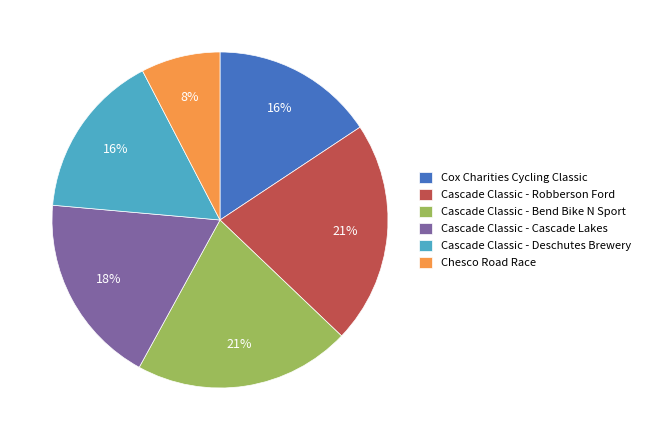

Is it true that Cascade Classic - Bend Bike N Sport is 34% of the pie?

False